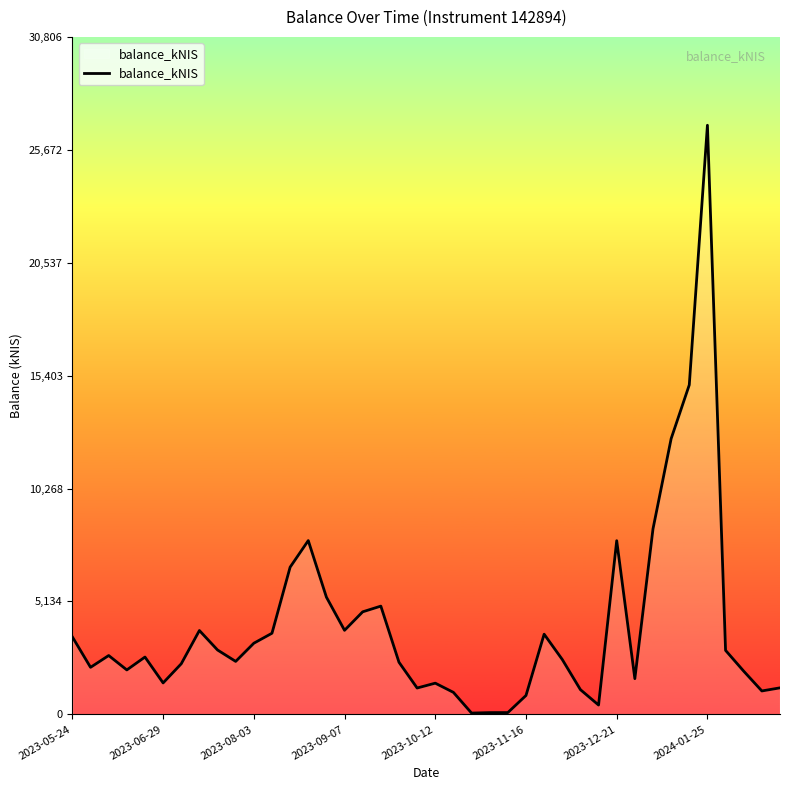

What is the maximum value shown in the chart?

26788.3